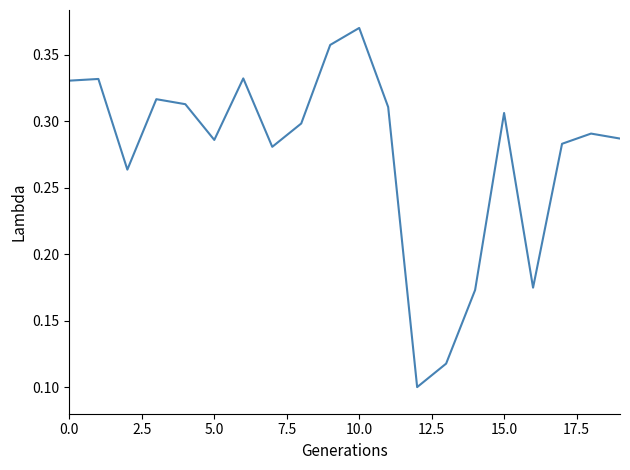

Reading left to right, what are all the values shown in this chart?

0.3	0.3	0.3	0.3	0.3	0.3	0.3	0.3	0.3	0.4	0.4	0.3	0.1	0.1	0.2	0.3	0.2	0.3	0.3	0.3